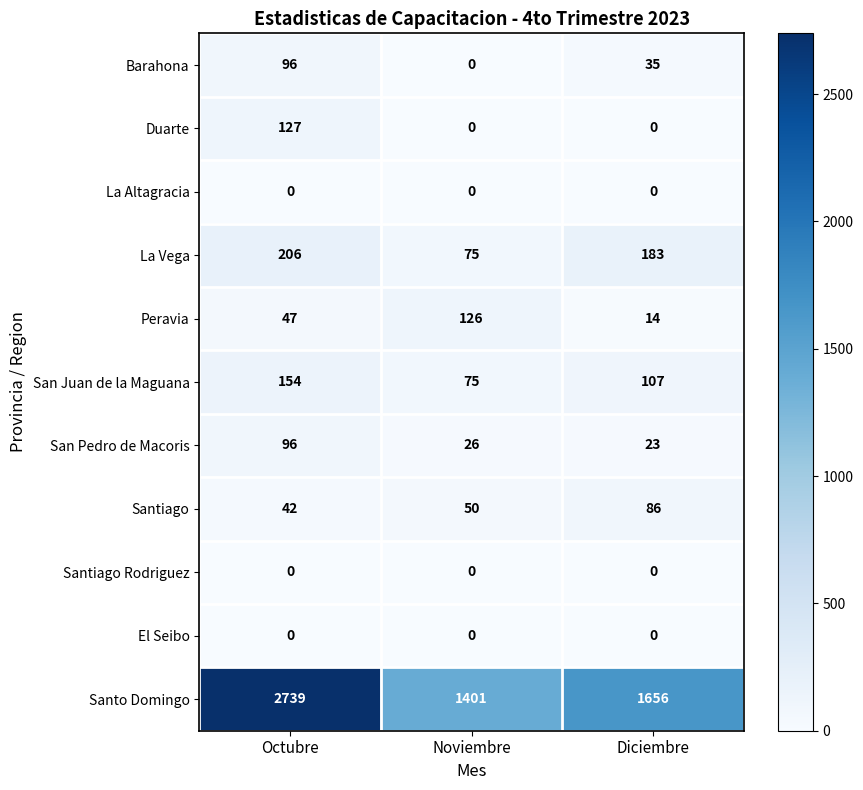

What is the difference between the second highest and minimum values in the Santo Domingo series?

255